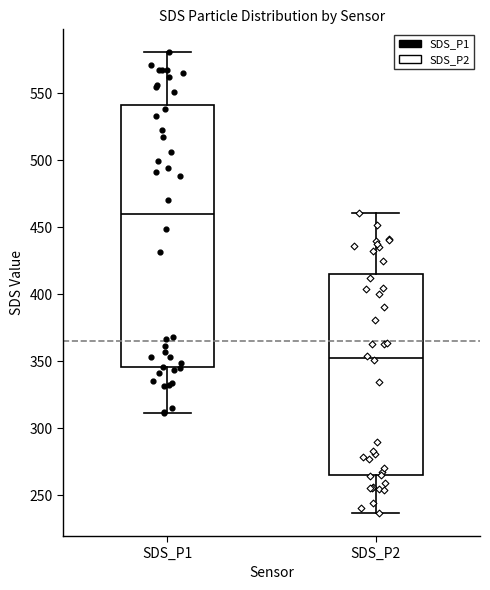

Comparing the boxes themselves (not the whiskers), which one is the tallest?

SDS_P1